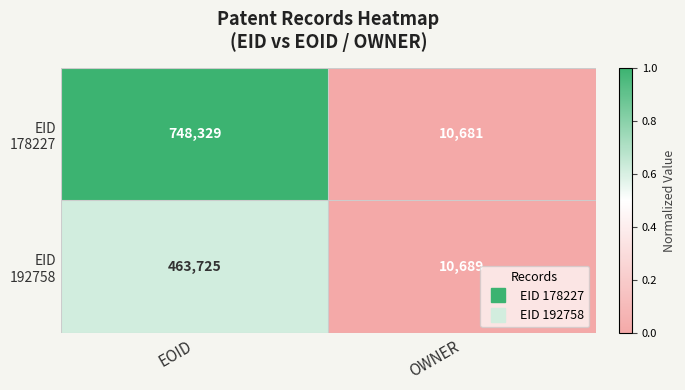

What is the greatest value displayed?

748329